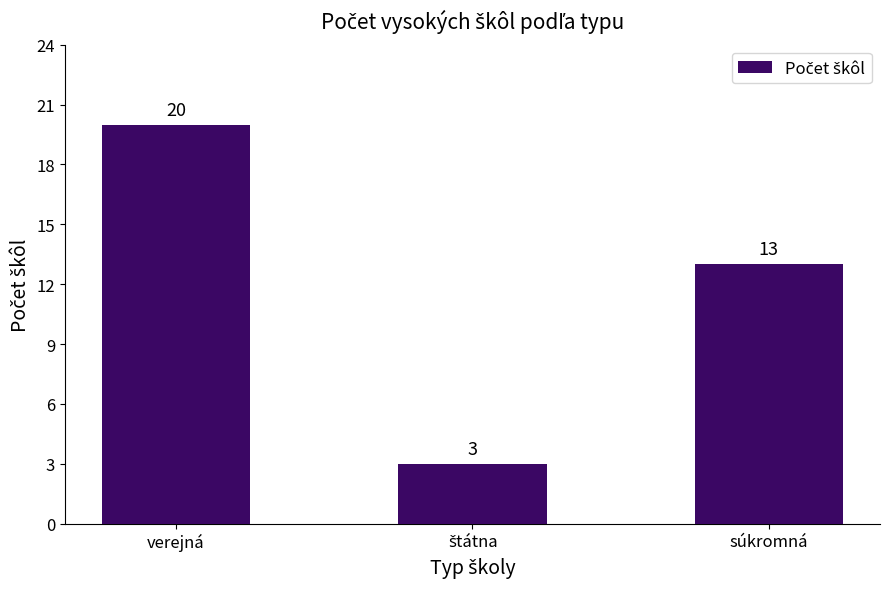

What is the difference between the maximum and second lowest values?

7